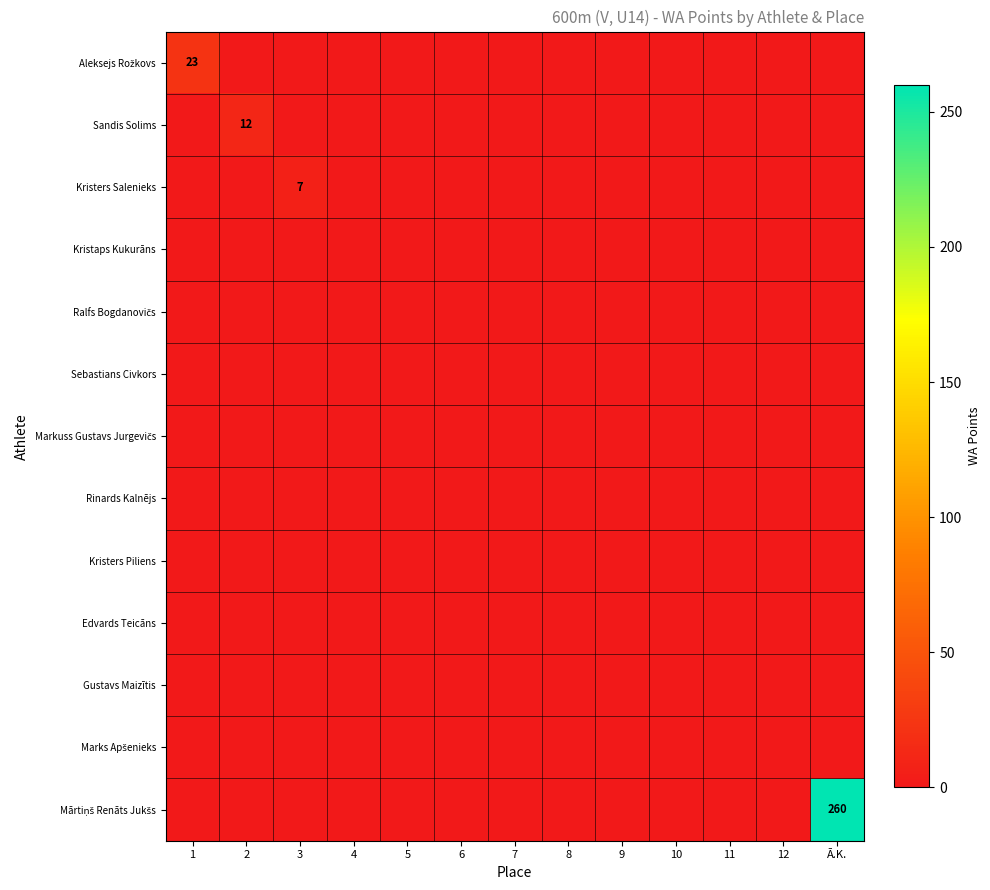

What is the sum of all Mārtiņš Renāts Jukšs values?

260